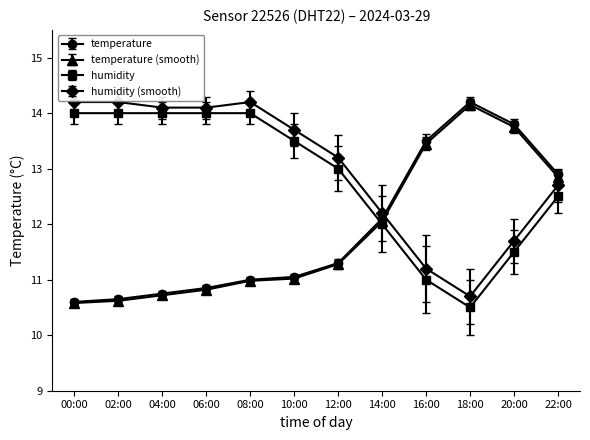

Where is temperature nearest to the value 12?

14:00